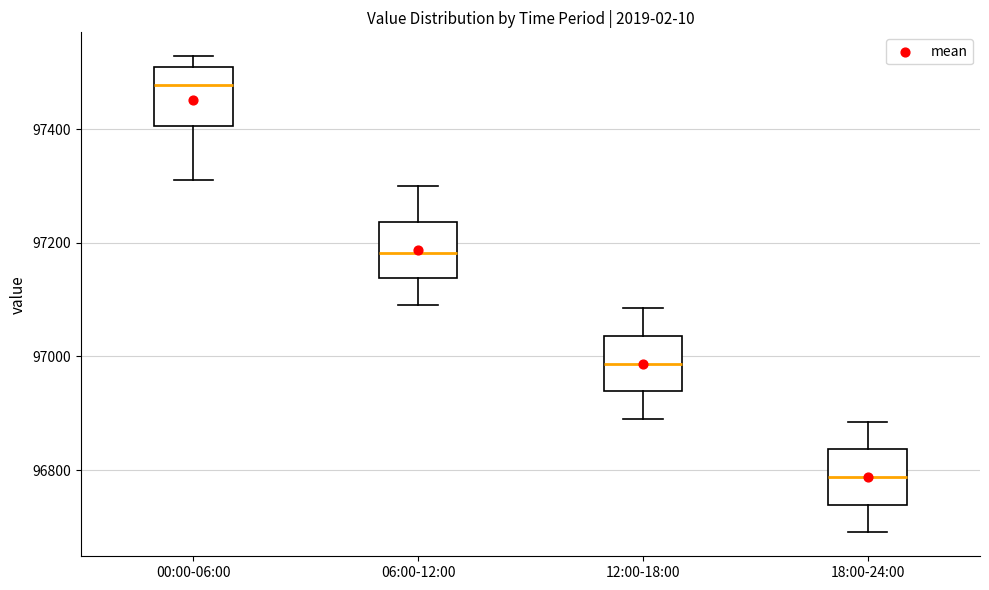

Which box's median line is the lowest?

18:00-24:00